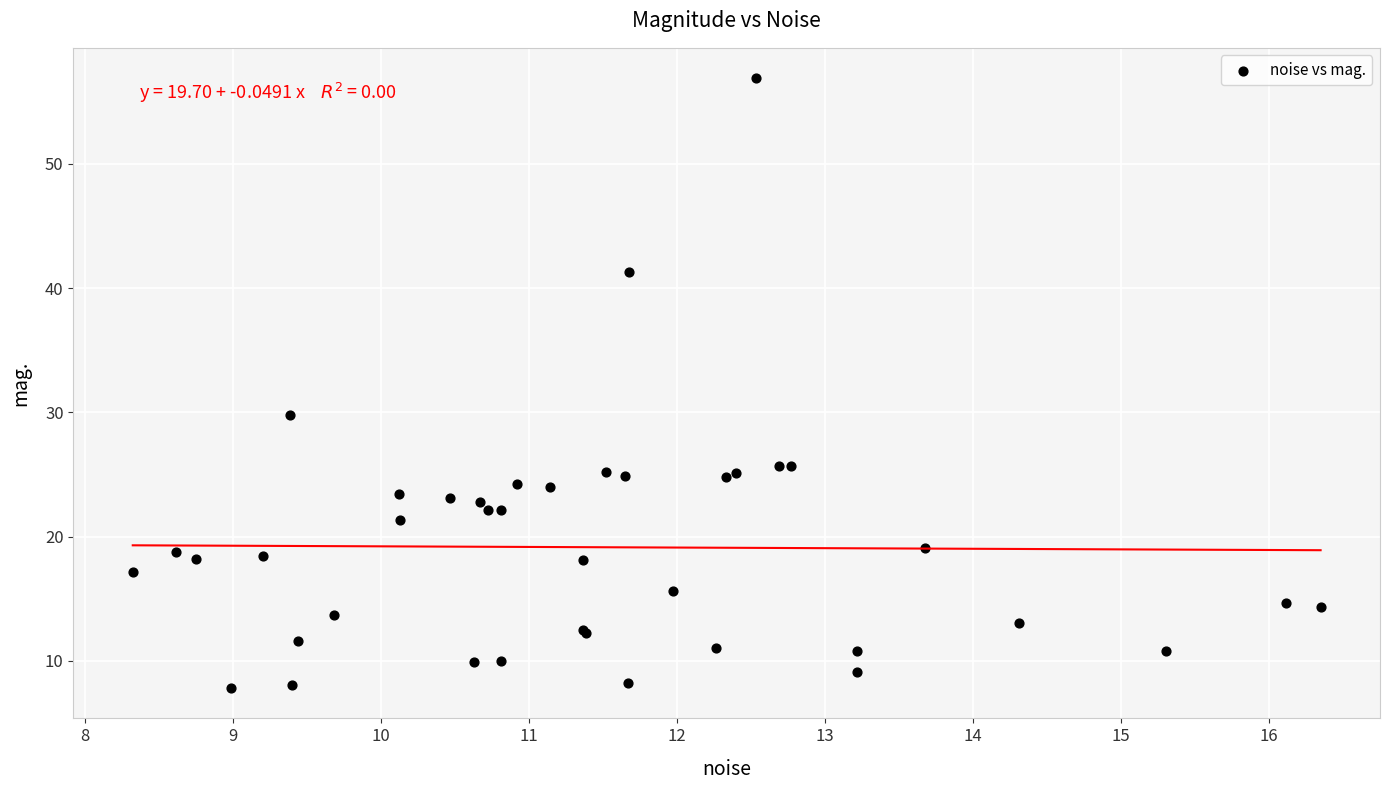

What Y value in the scatter plot is closest to 32?

29.8